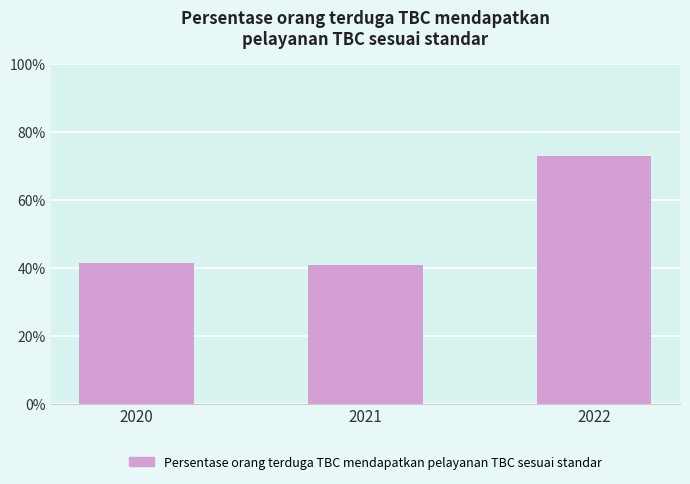

What is the sum of all values?

155.2